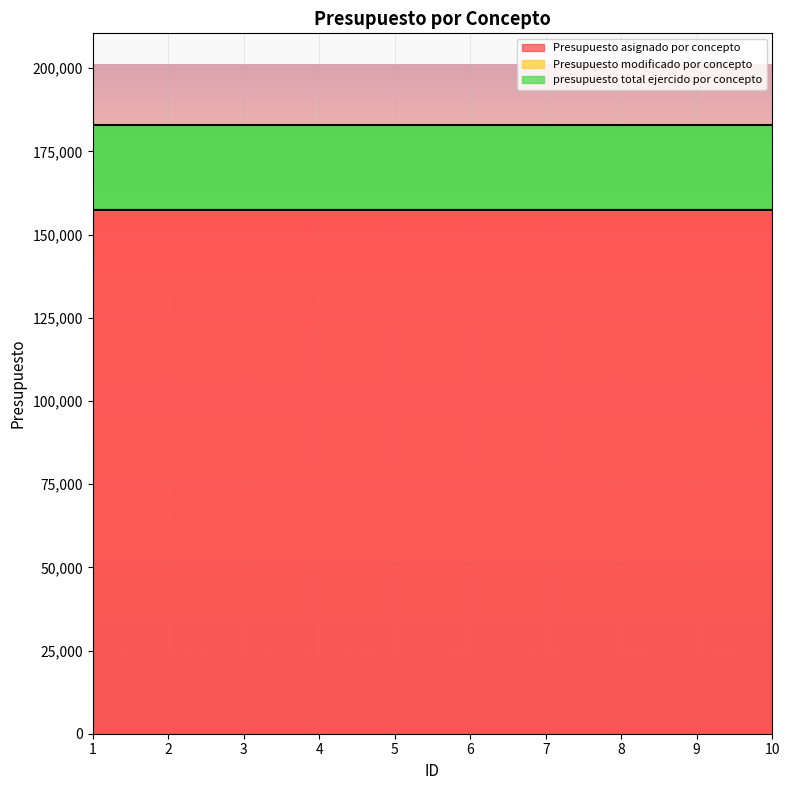

Reading left to right, transcribe all the data shown in this chart.

Presupuesto asignado por concepto: 157500	157500	157500	157500	157500	157500	157500	157500	157500	157500
Presupuesto modificado por concepto: 0	0	0	0	0	0	0	0	0	0
presupuesto total ejercido por concepto: 25500	25500	25500	25500	25500	25500	25500	25500	25500	25500